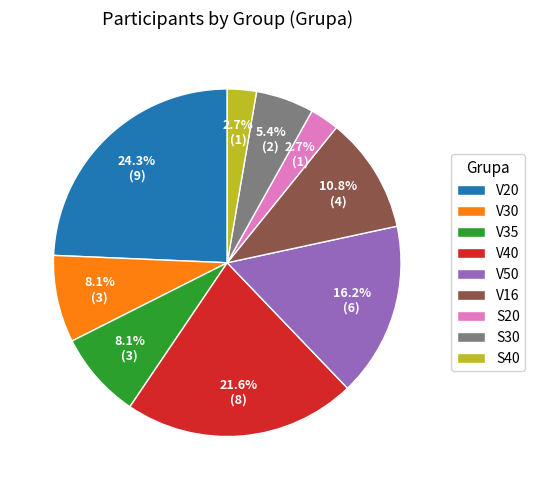

What percentage is the V30 slice, to the nearest percent?

8%